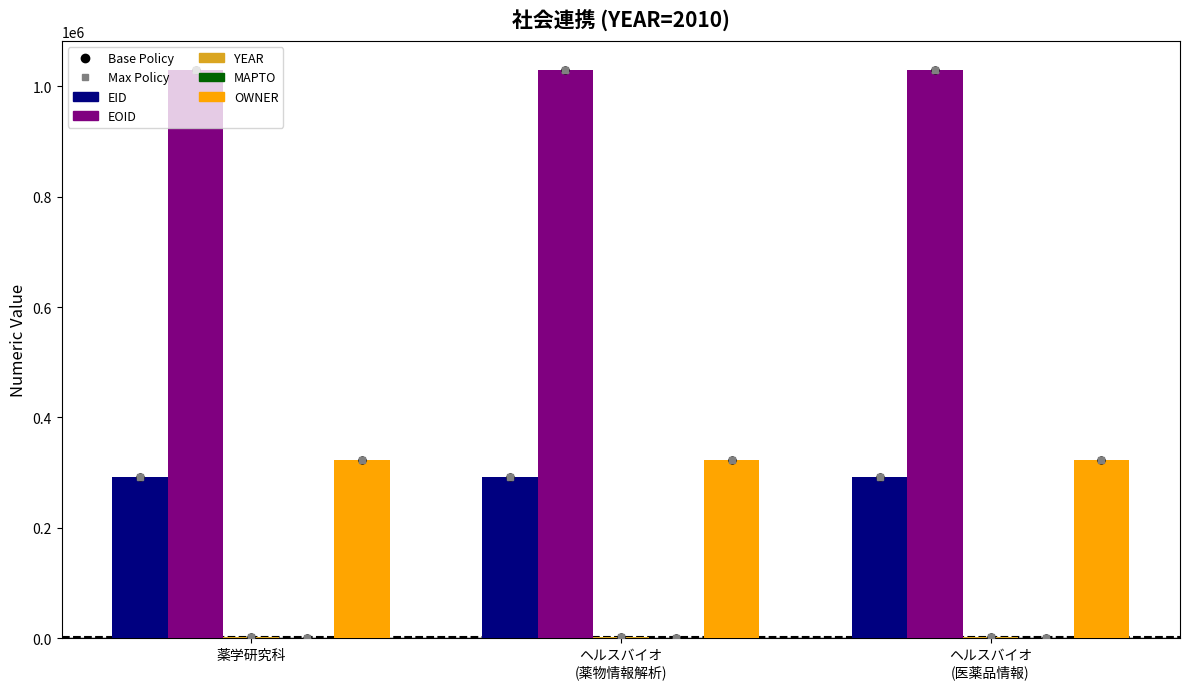

What is the maximum value shown in the chart?

1029090